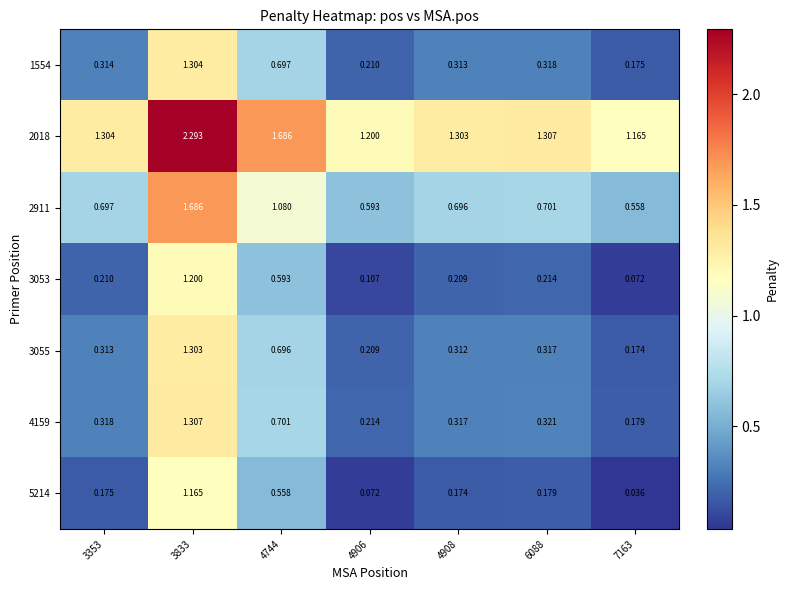

Is the value of 4159 at 4908 greater than the value of 5214 at 4908?

Yes